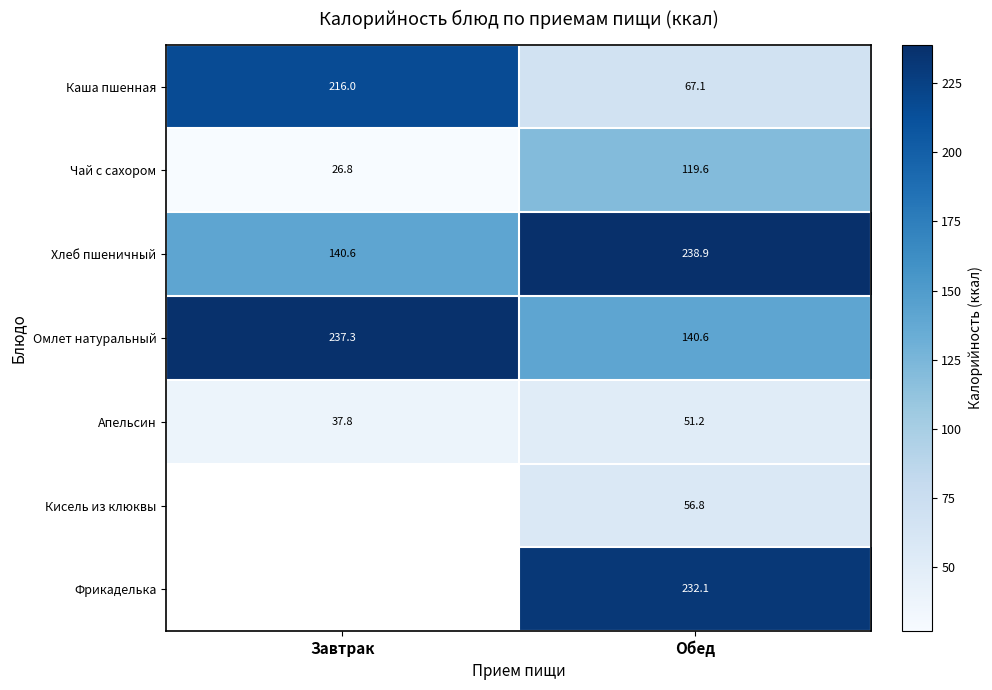

List the labels in order of Апельсин value, smallest first.

Завтрак, Обед